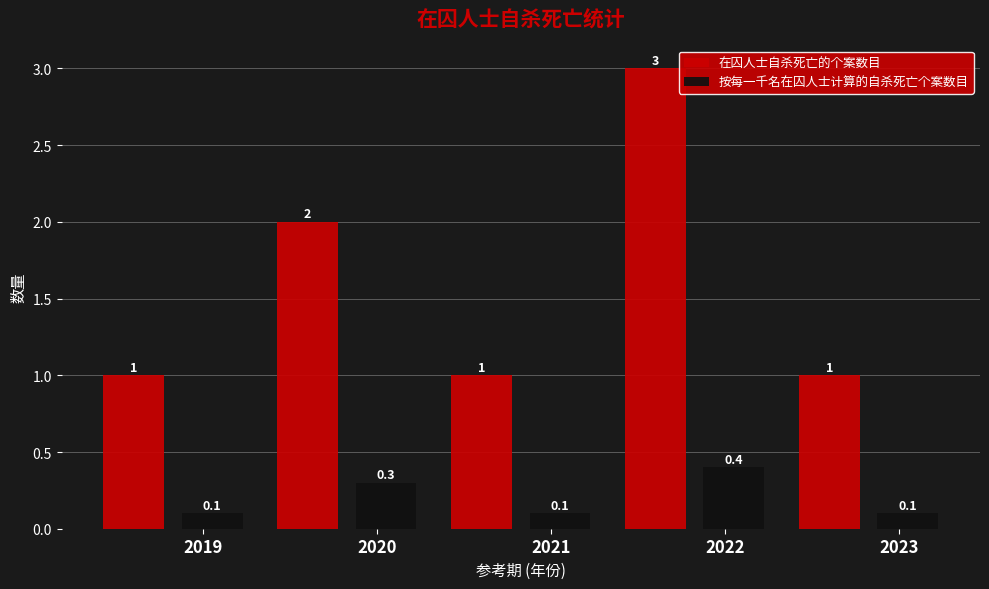

Rank the series by their maximum value, from lowest to highest.

按每一千名在囚人士计算的自杀死亡个案数目, 在囚人士自杀死亡的个案数目